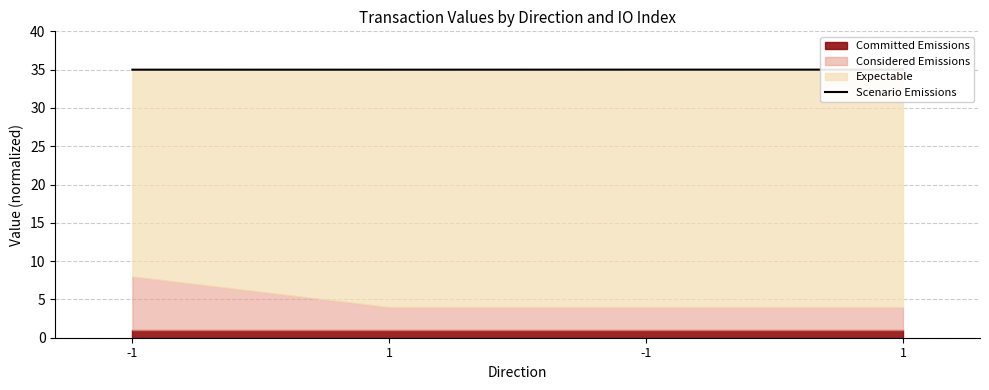

List the labels in order of value, largest first.

-1, 1, -1, 1